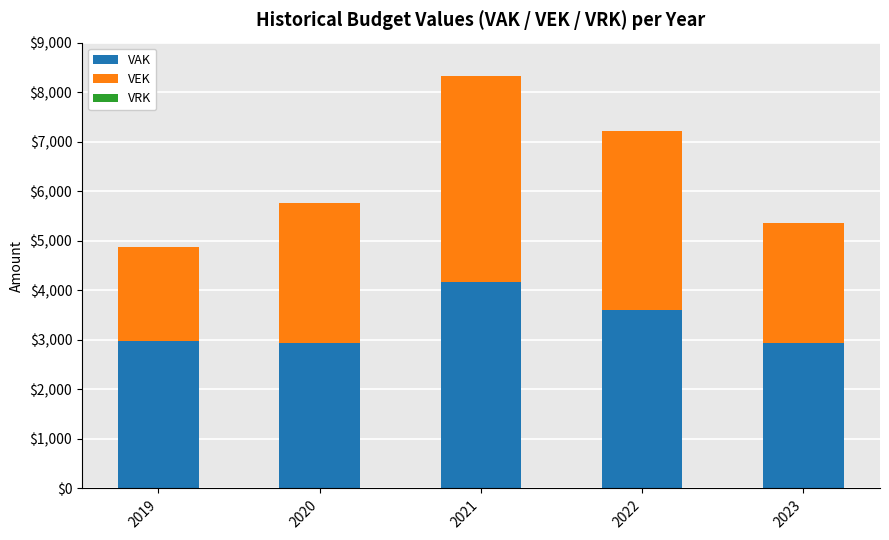

Are the bars grouped side by side (vs. stacked)?

No